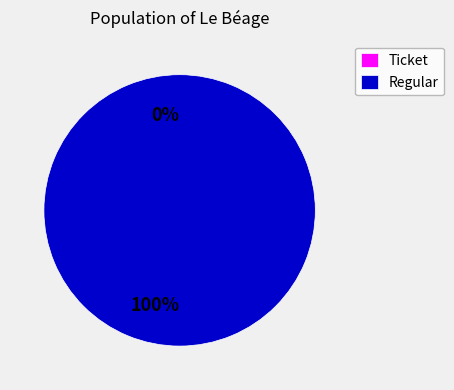

How many slices are in this pie chart?

2